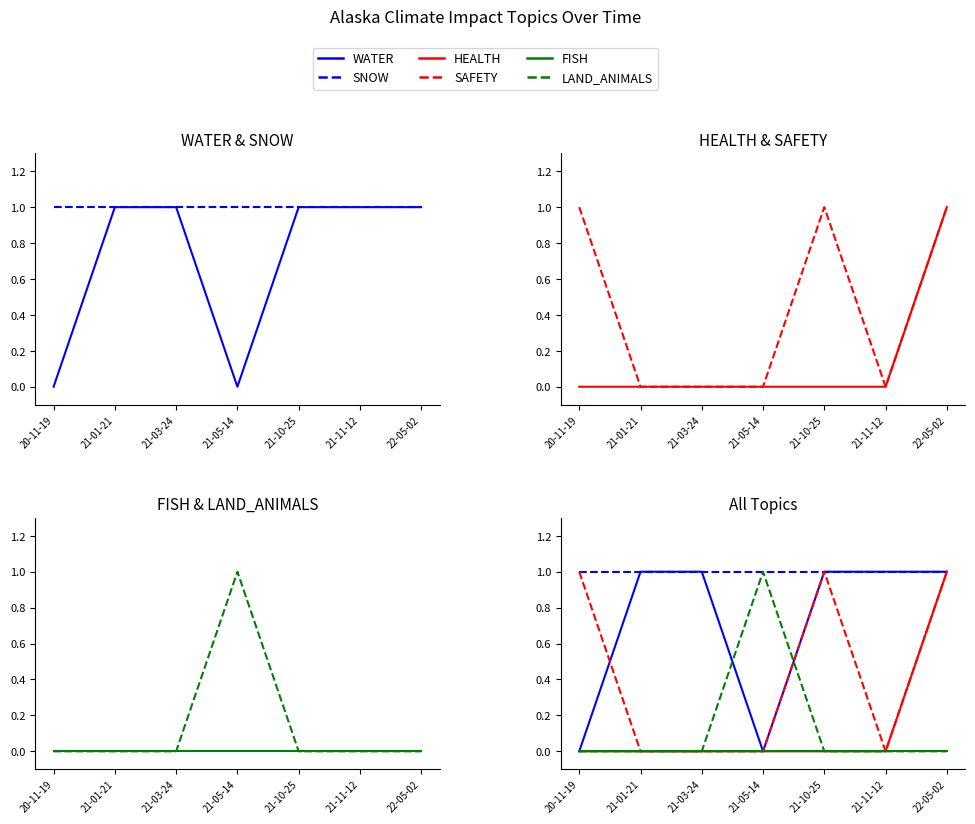

What are all the series names shown in the legend?

WATER, SNOW, HEALTH, SAFETY, FISH, LAND_ANIMALS